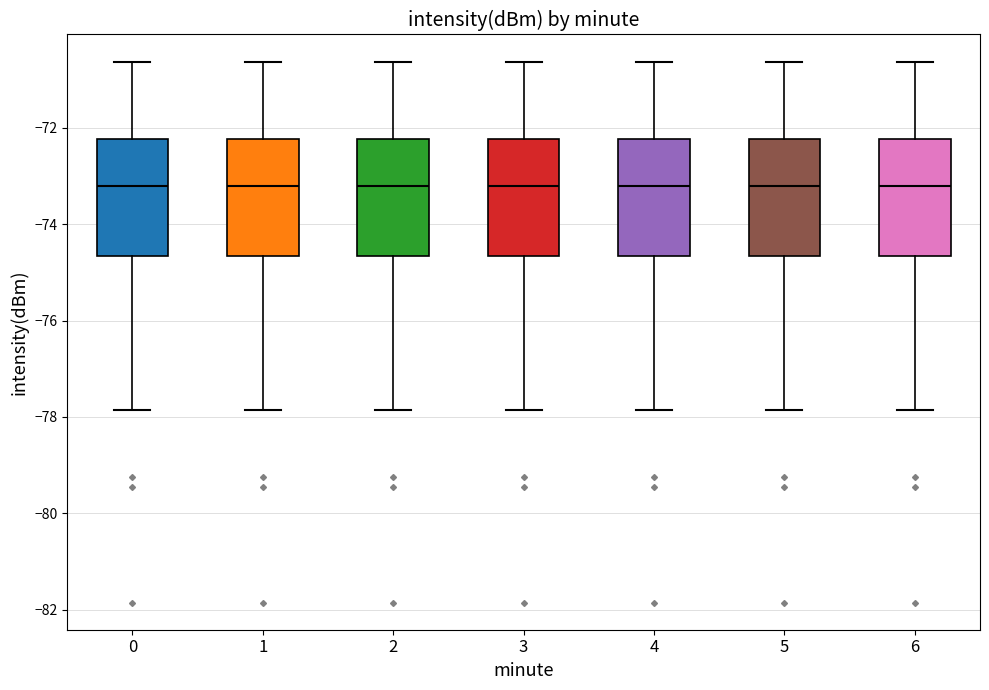

Reading left to right, transcribe this box plot: for each box, give where its median line is, the range the box spans, and where its two whiskers end, as read against the y-axis. The values are not printed on the chart, so give them approximately, as read against the axis.

0: median -73.2, box -74.6 to -72.2, whiskers -77.8 to -70.6
1: median -73.2, box -74.6 to -72.2, whiskers -77.8 to -70.6
2: median -73.2, box -74.6 to -72.2, whiskers -77.8 to -70.6
3: median -73.2, box -74.6 to -72.2, whiskers -77.8 to -70.6
4: median -73.2, box -74.6 to -72.2, whiskers -77.8 to -70.6
5: median -73.2, box -74.6 to -72.2, whiskers -77.8 to -70.6
6: median -73.2, box -74.6 to -72.2, whiskers -77.8 to -70.6